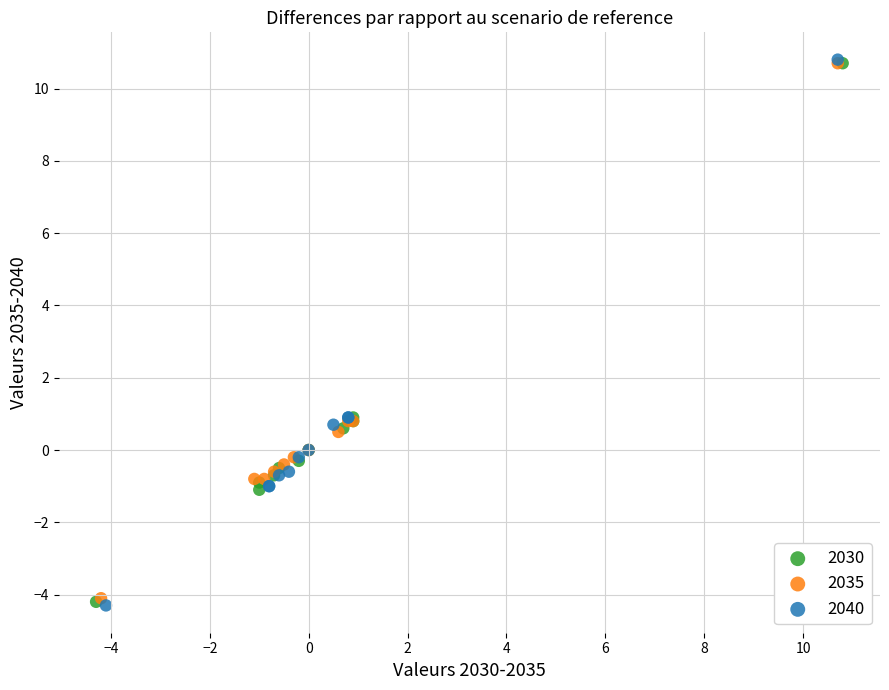

Which series has the largest Y range (max minus min)?

2040